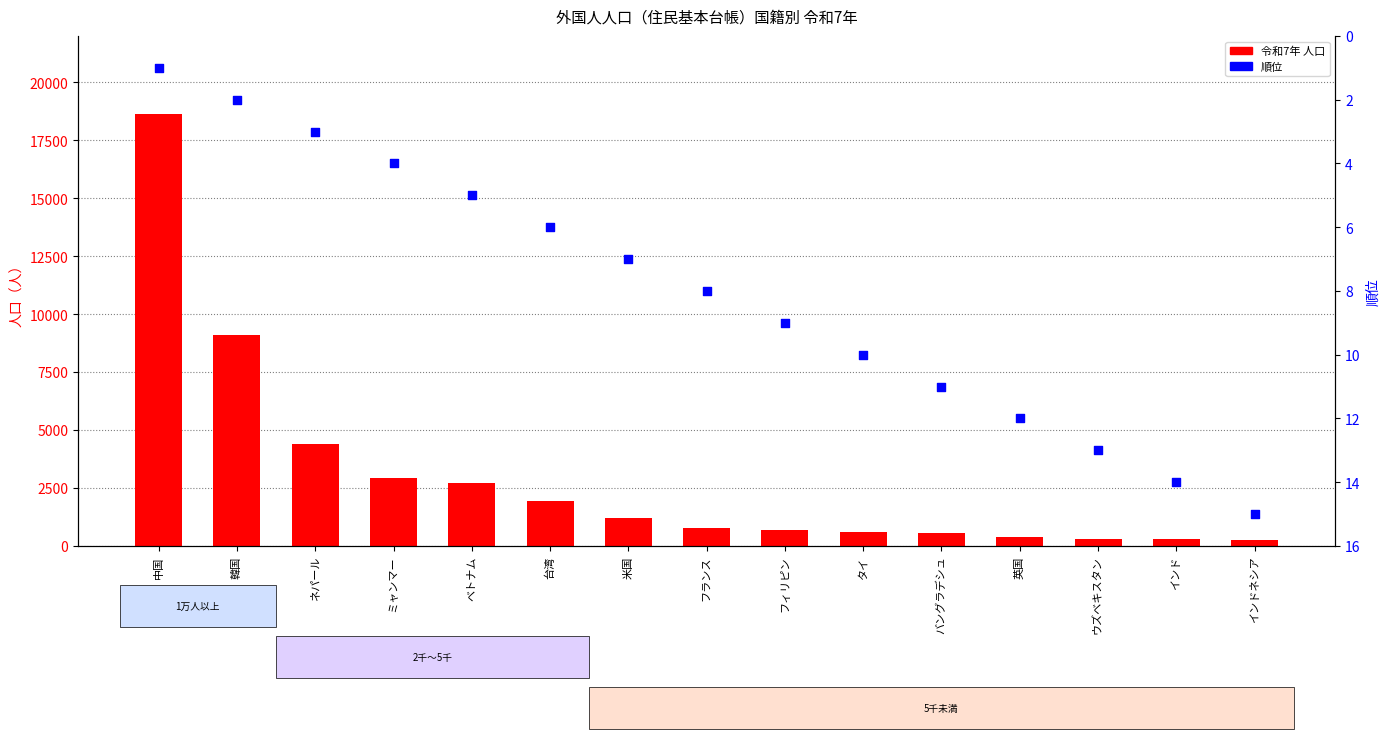

What is the total value across all series at 米国?

1219